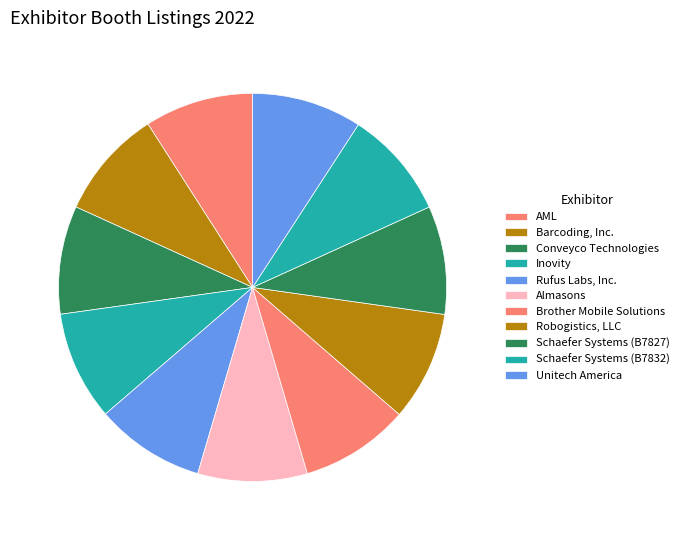

Which slice is the smallest?

Conveyco Technologies